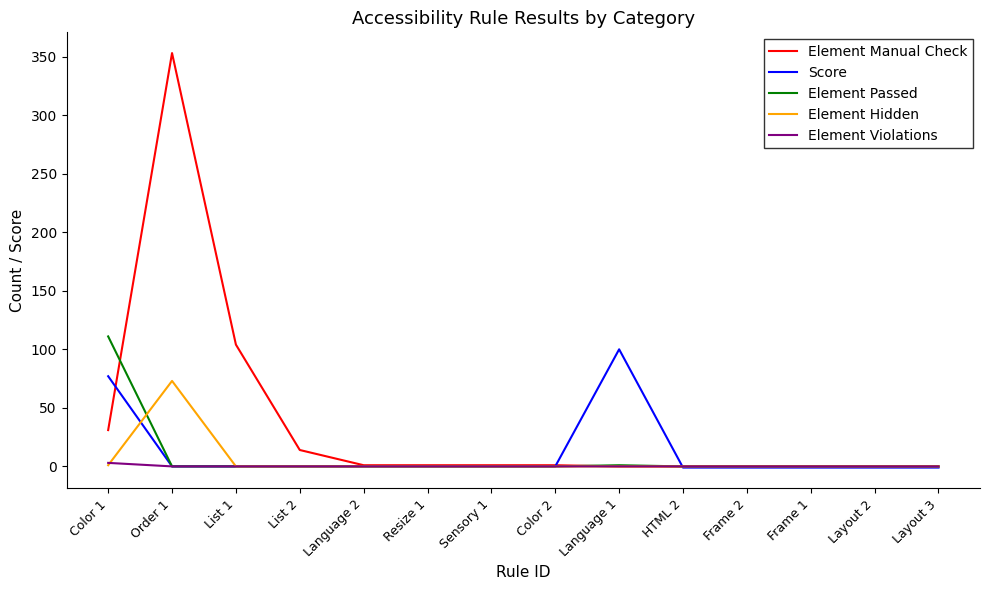

Which series has the largest range (max minus min)?

Element Manual Check